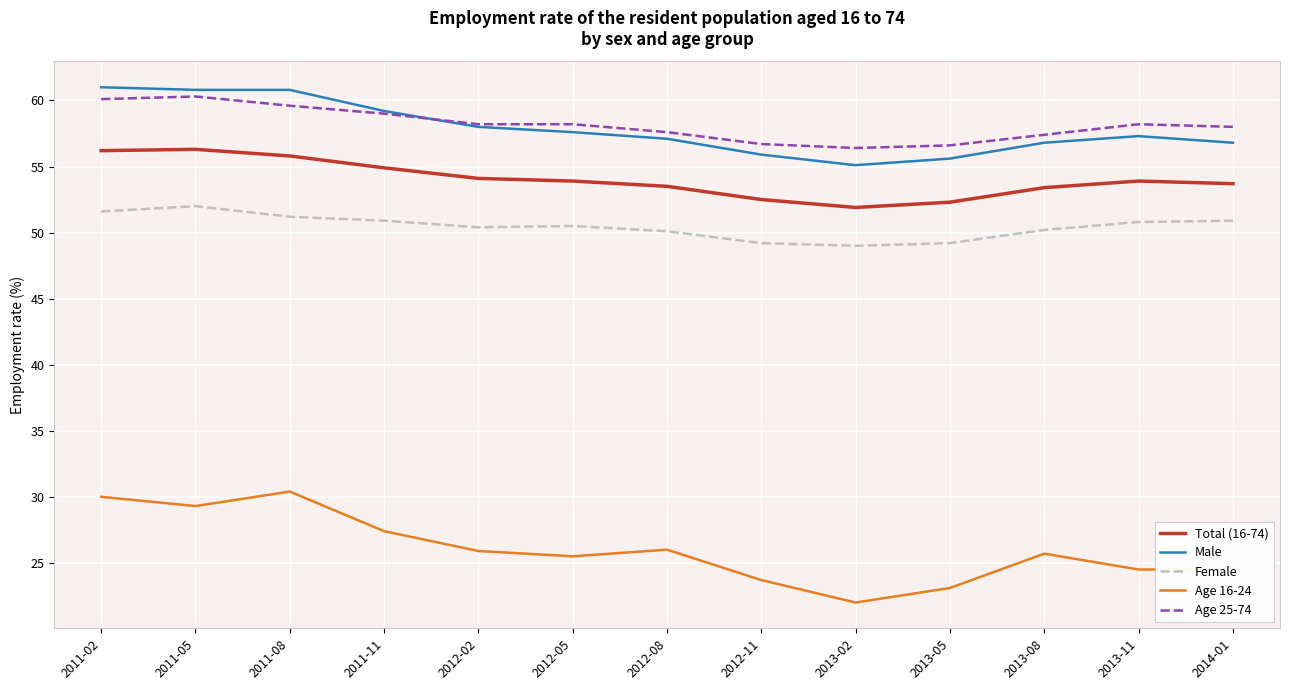

Is the value of Male at 2011-08 greater than the value of Total (16-74) at 2011-11?

Yes